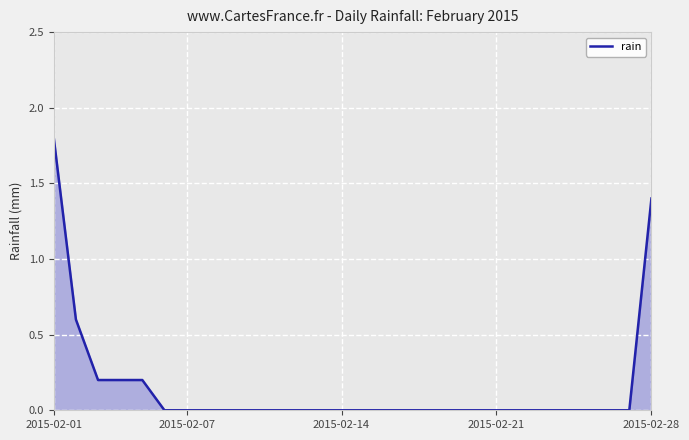

How many lines are shown in the chart?

1